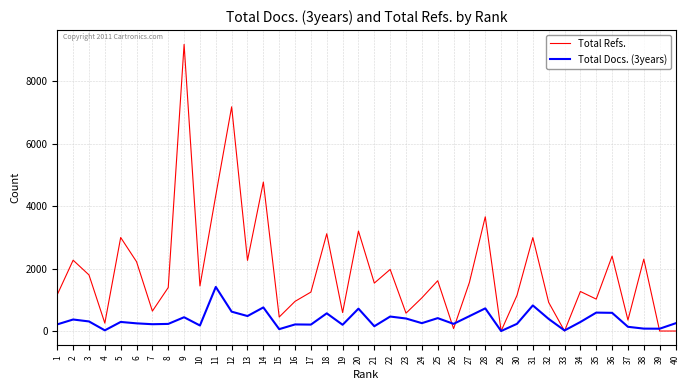

In Total Refs., how many points are higher than both neighbors (excluding endpoints)?

14